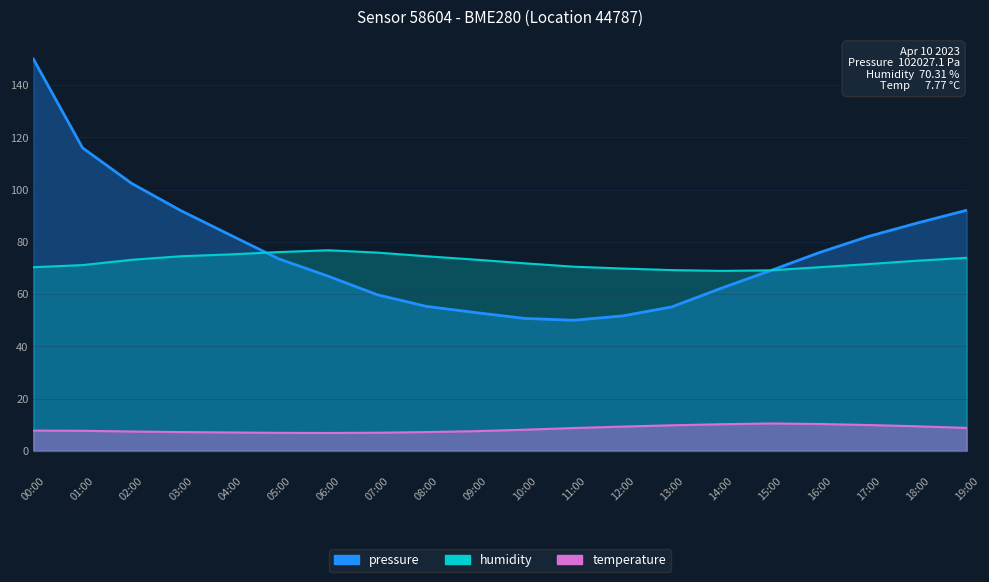

What is the spread (max minus min) of values at 18:00?

77.8